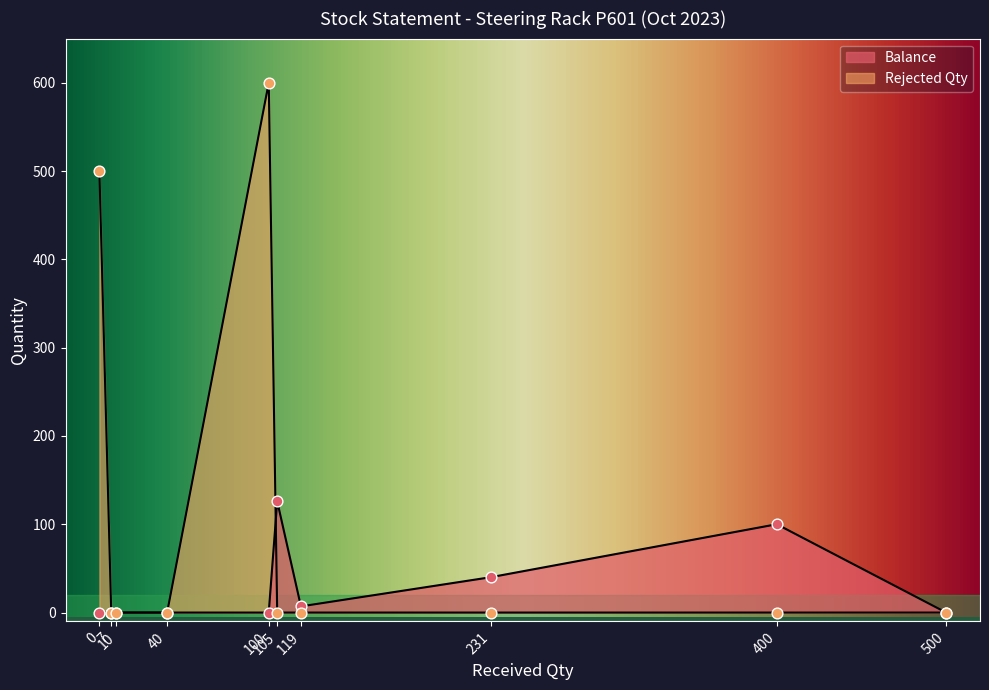

At which category is the sum across all series the highest?

100